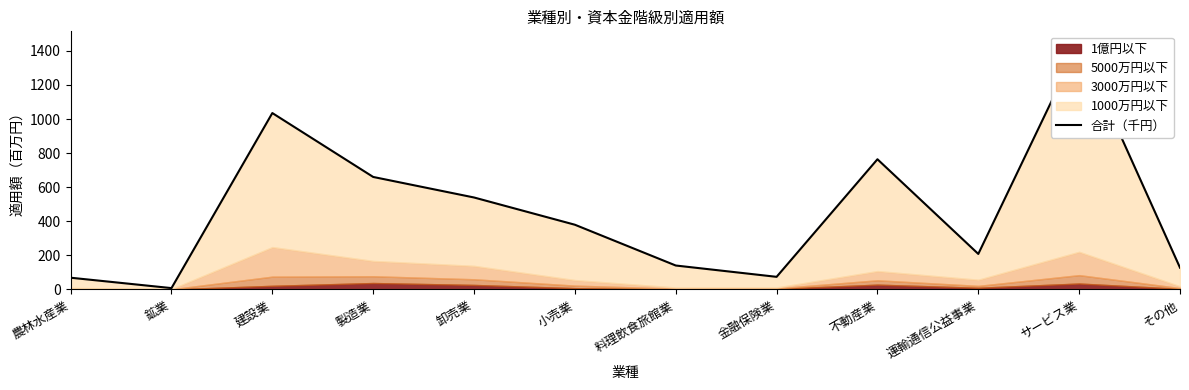

Where does the data first go above 379?

建設業